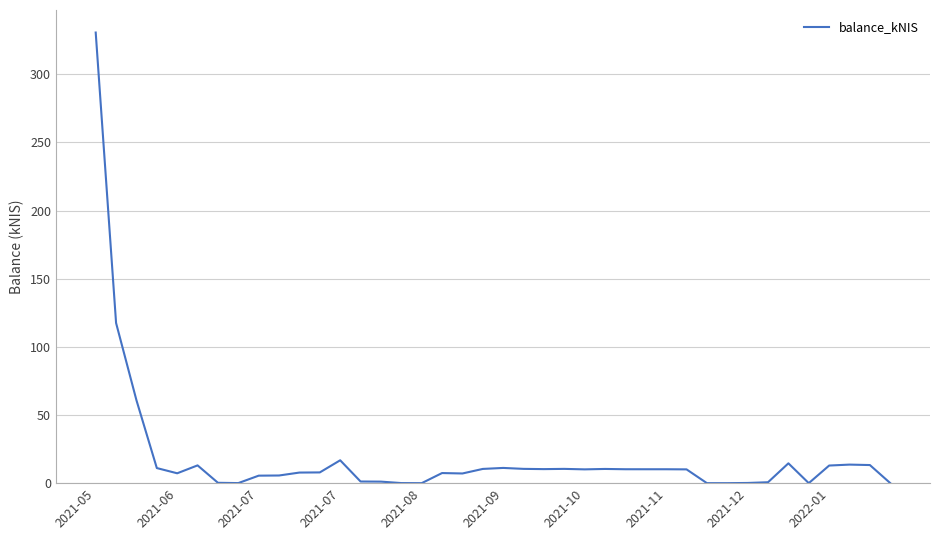

What is the greatest value displayed?

330.6